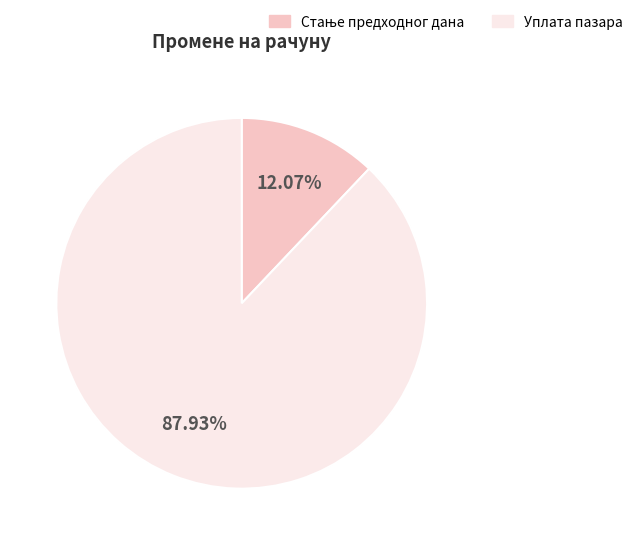

Is there a majority slice in this chart?

Yes